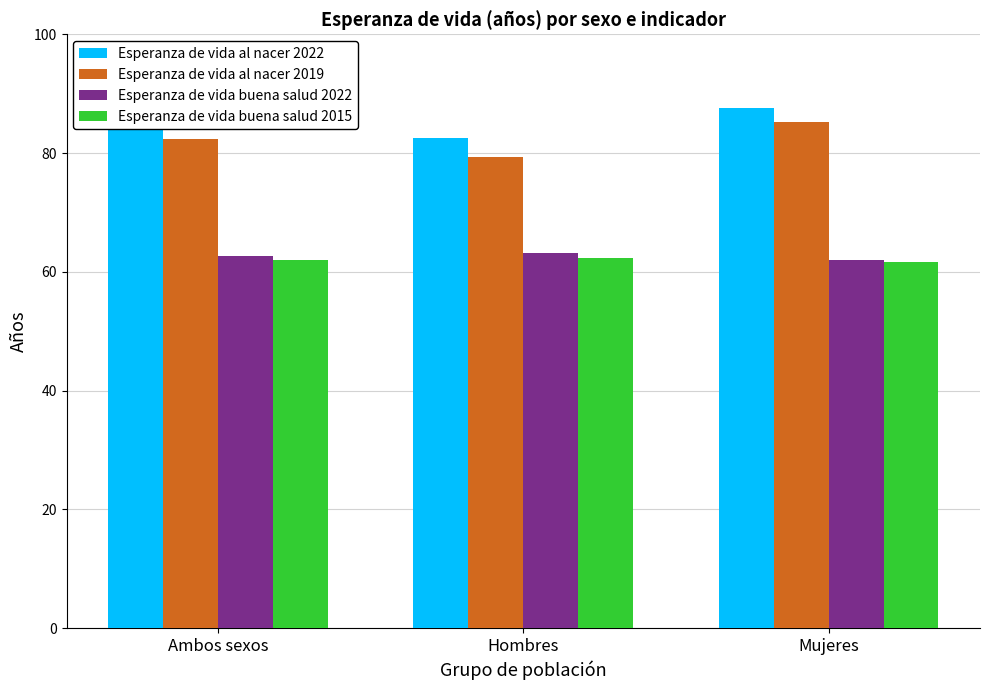

What is the difference between the Esperanza de vida buena salud 2022 values at Hombres and Ambos sexos?

0.6